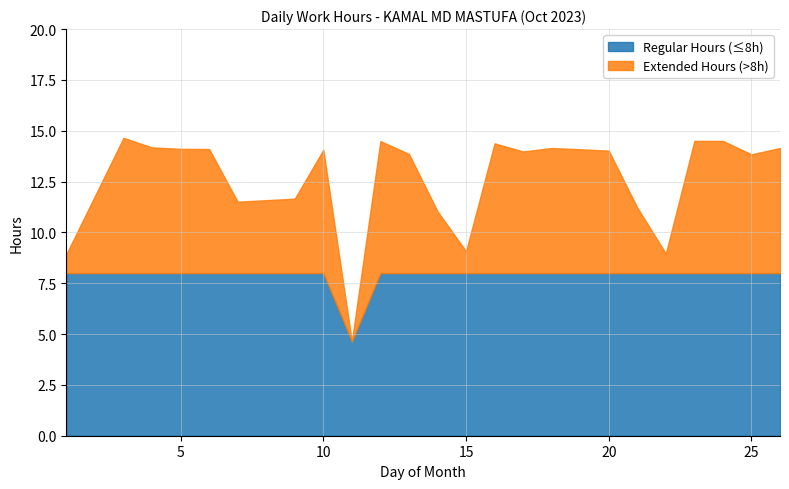

What is the highest value of the Regular Hours (≤8h) series?

8.0